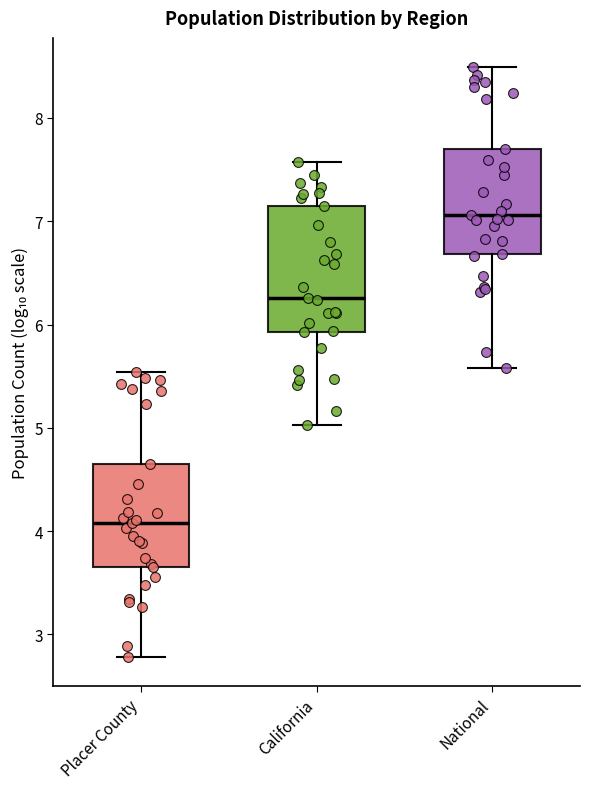

Which box's median line is the highest?

National